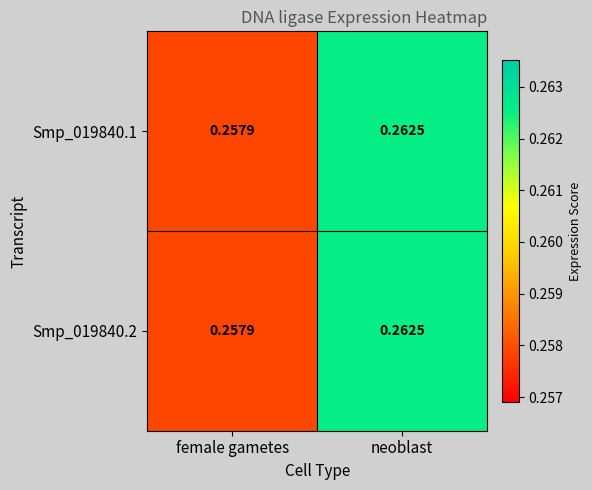

Where is Smp_019840.1 nearest to the value 0?

female gametes